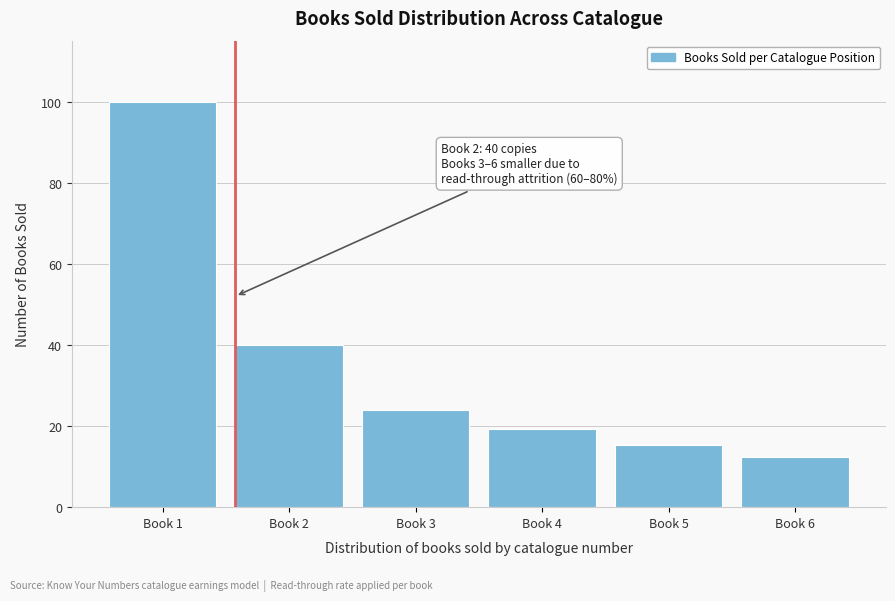

Reading right to left, transcribe all the data shown in this chart.

12.3	15.4	19.2	24.0	40.0	100.0